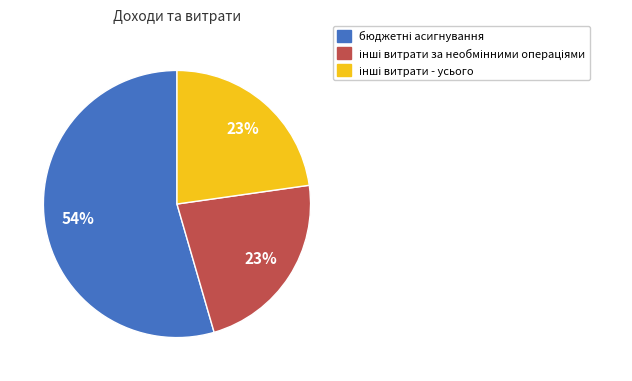

Is there any slice that represents more than half of the pie?

Yes